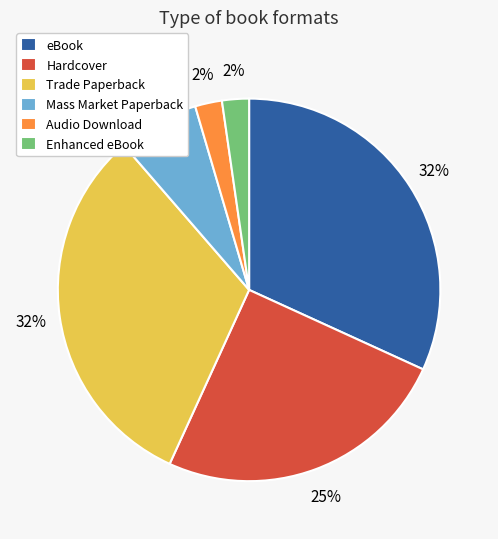

What percentage is the eBook slice, to the nearest percent?

32%